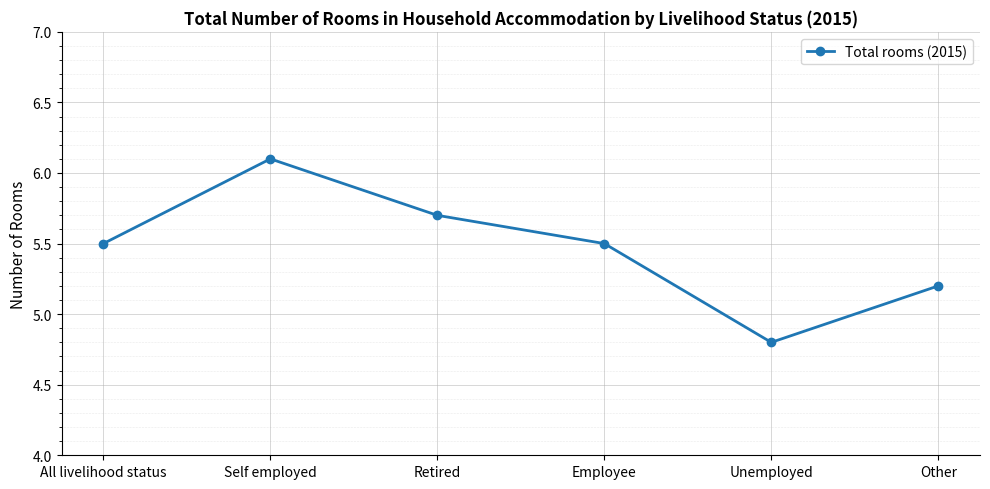

What is the change in value from All livelihood status to Retired?

+0.2